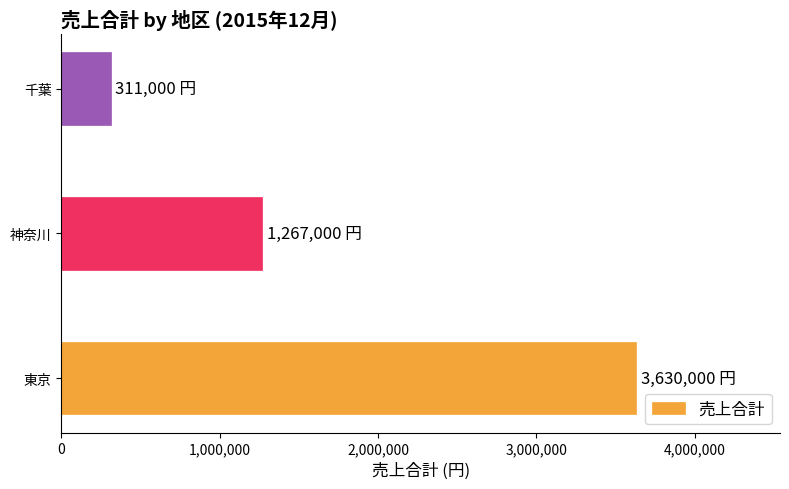

What is the average value?

1736000